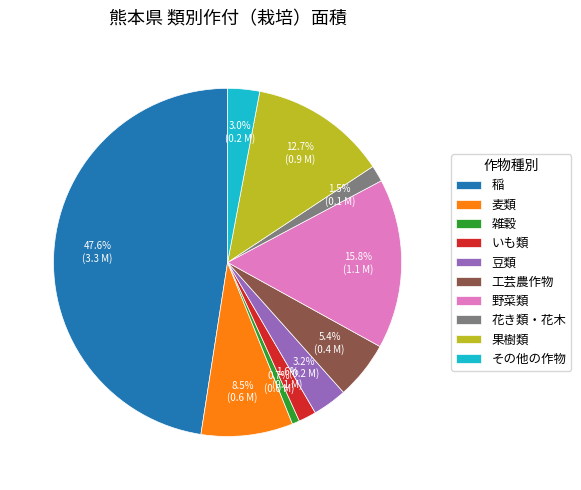

Does any single category account for the majority?

No